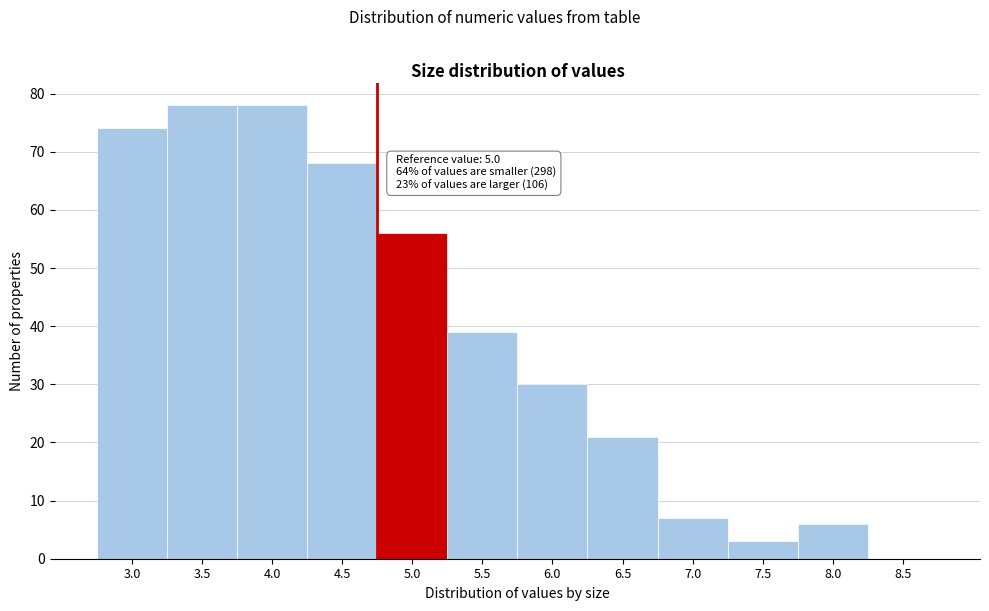

Reading left to right, extract all data points from this chart.

3.0=74	3.5=78	4.0=78	4.5=68	5.0=56	5.5=39	6.0=30	6.5=21	7.0=7	7.5=3	8.0=6	8.5=0